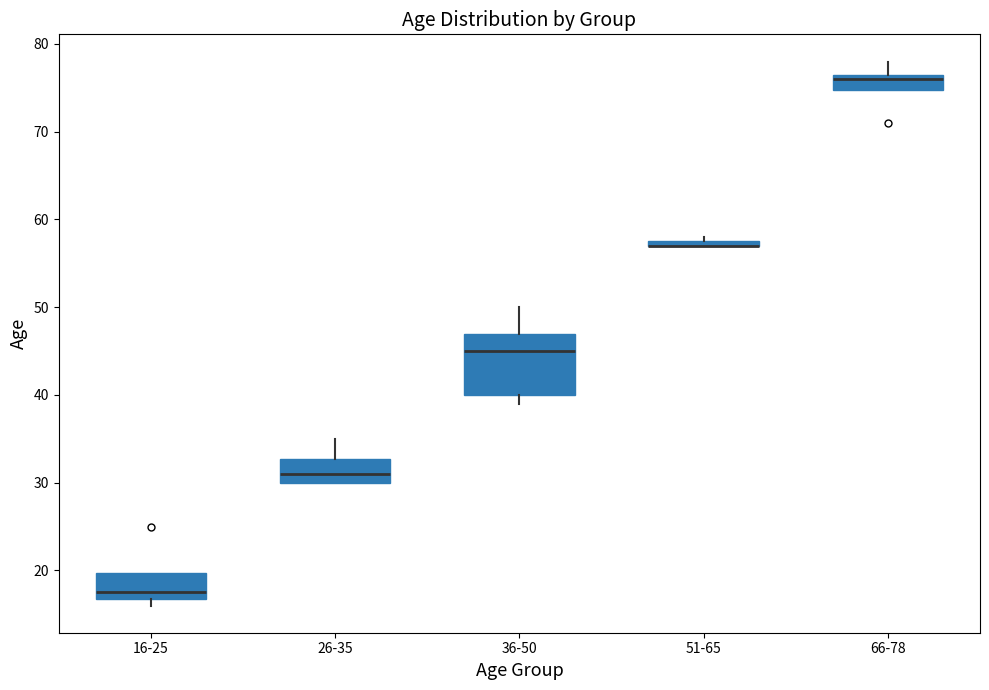

Where does the upper whisker of the box for 26-35 end on the y-axis? The values are not printed on the chart, so give them approximately, as read against the axis.

35